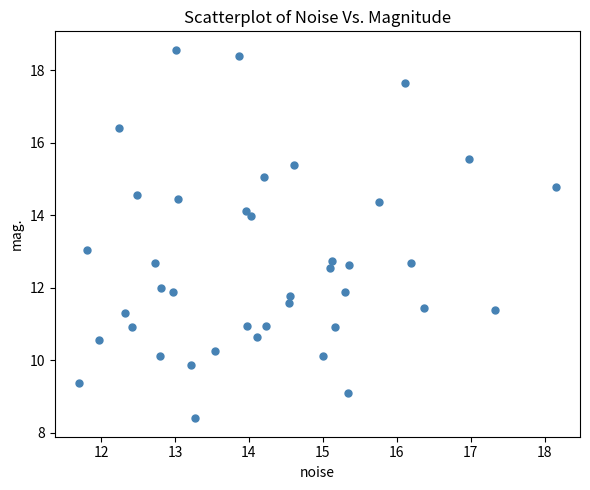

What is the range of Y values (max minus min)?

10.2